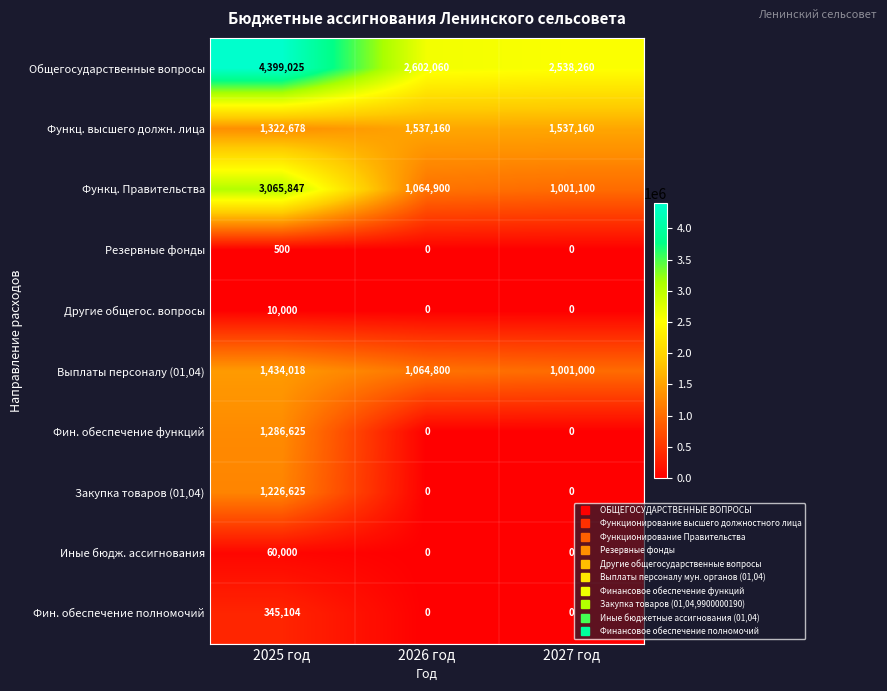

What is the maximum value shown in the chart?

4399025